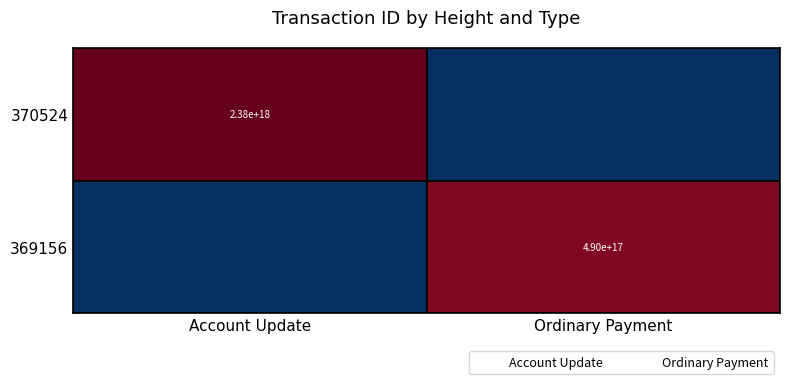

Rank the series at Ordinary Payment from lowest to highest value.

370524, 369156